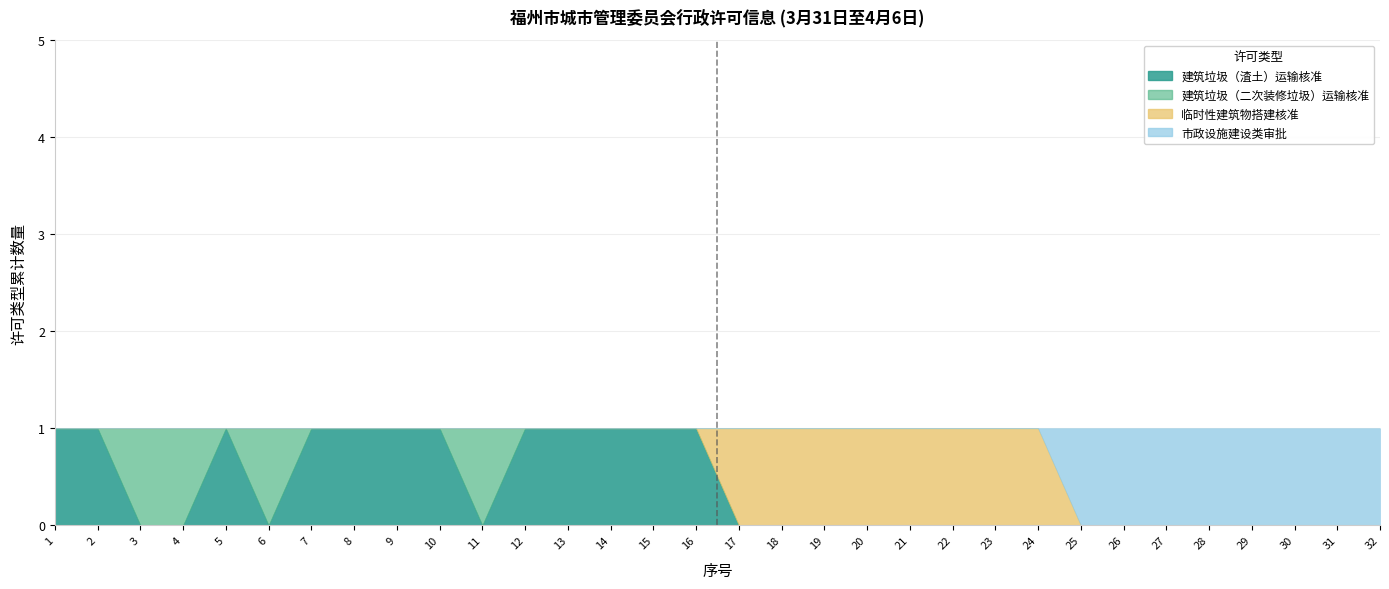

True or false: 建筑垃圾（二次装修垃圾）运输核准 has a value of 1 at 30.

False